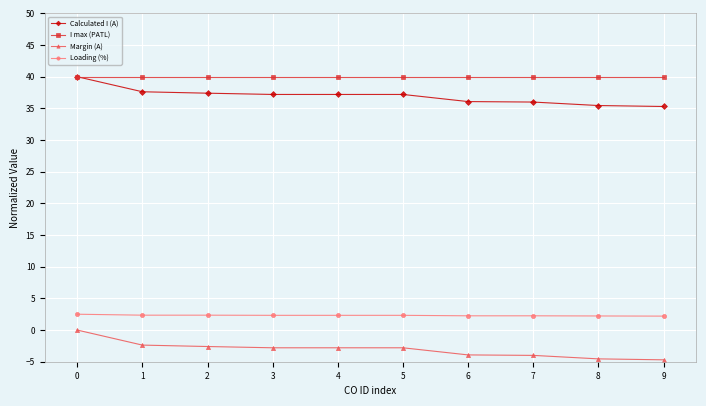

What is the difference between the highest and lowest values at 3?

42.8